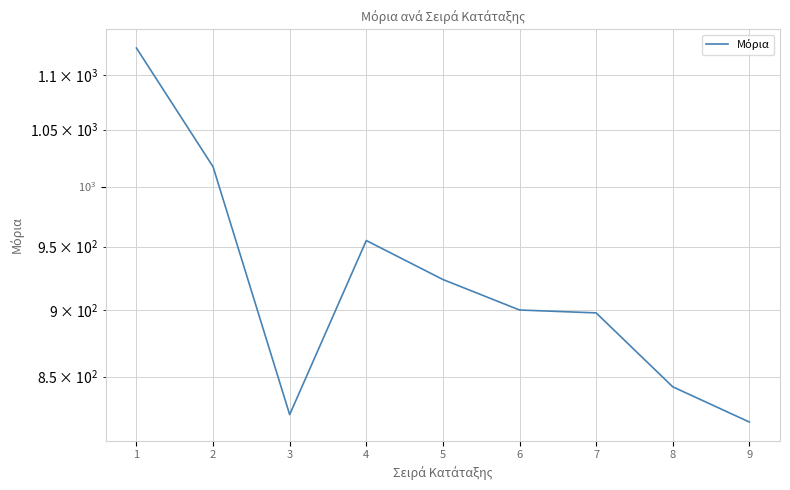

Between 2 and 9, which is larger?

2